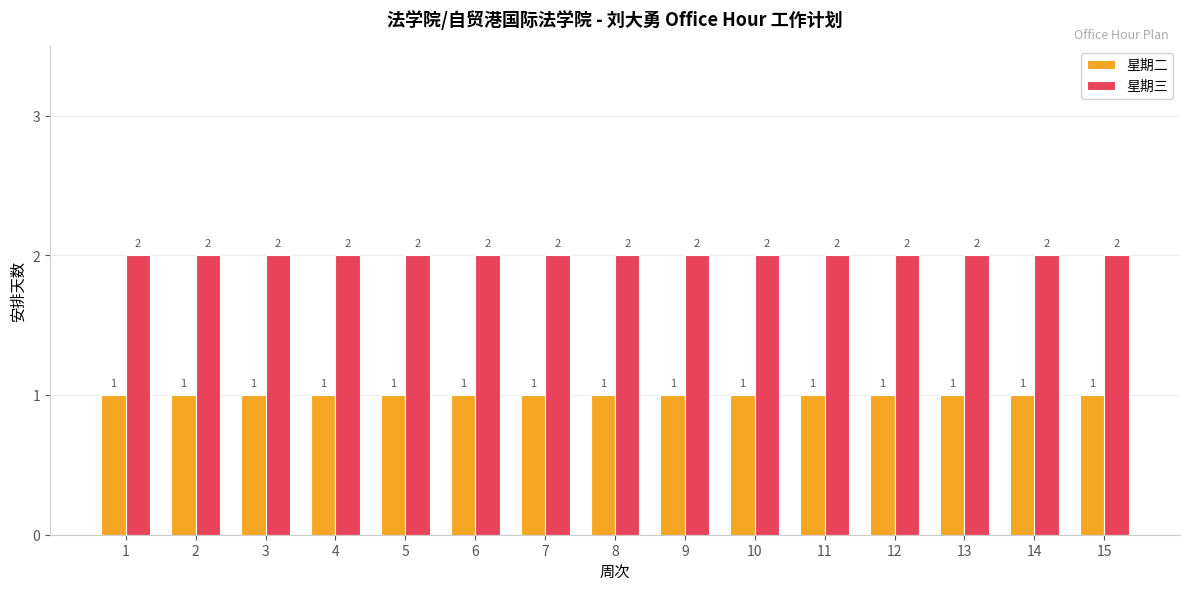

Is it true that 星期三 equals 2 at 7?

True